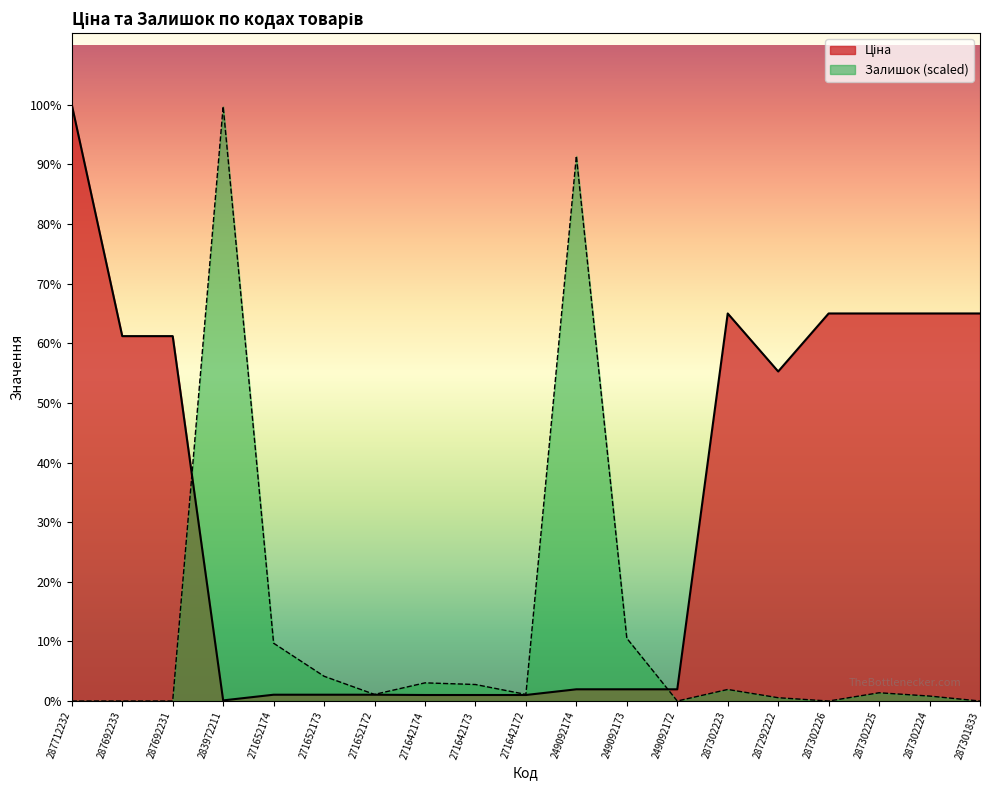

True or false: Залишок has a value of 595.6 at 287302223.

True